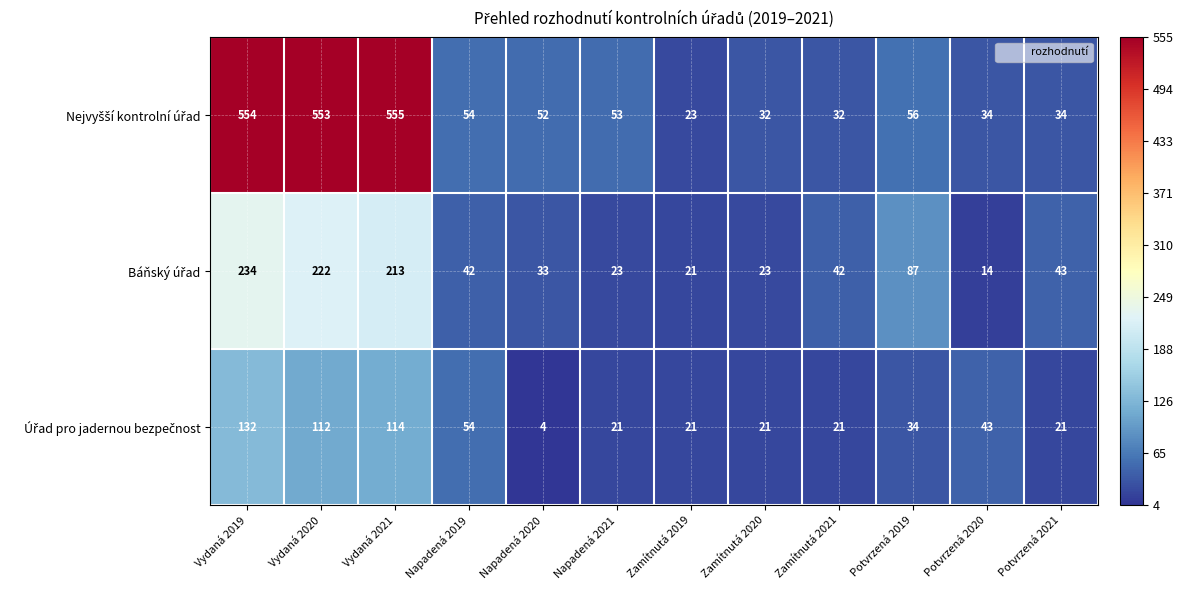

At which category is the sum across all series the highest?

Vydaná 2019